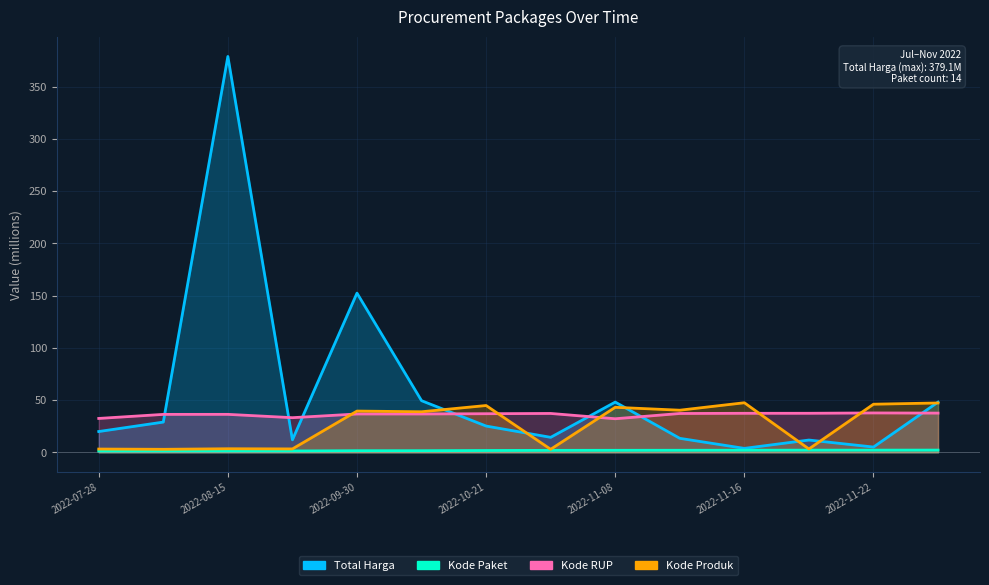

What is the label of the 7th point from the left?

2022-10-21